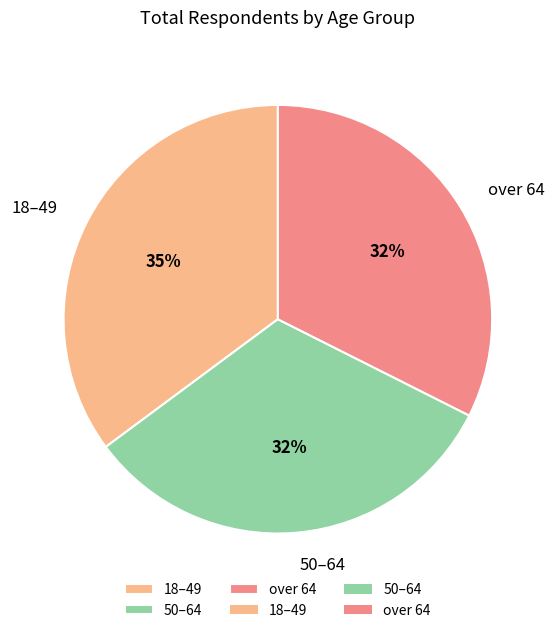

Is there a majority slice in this chart?

No